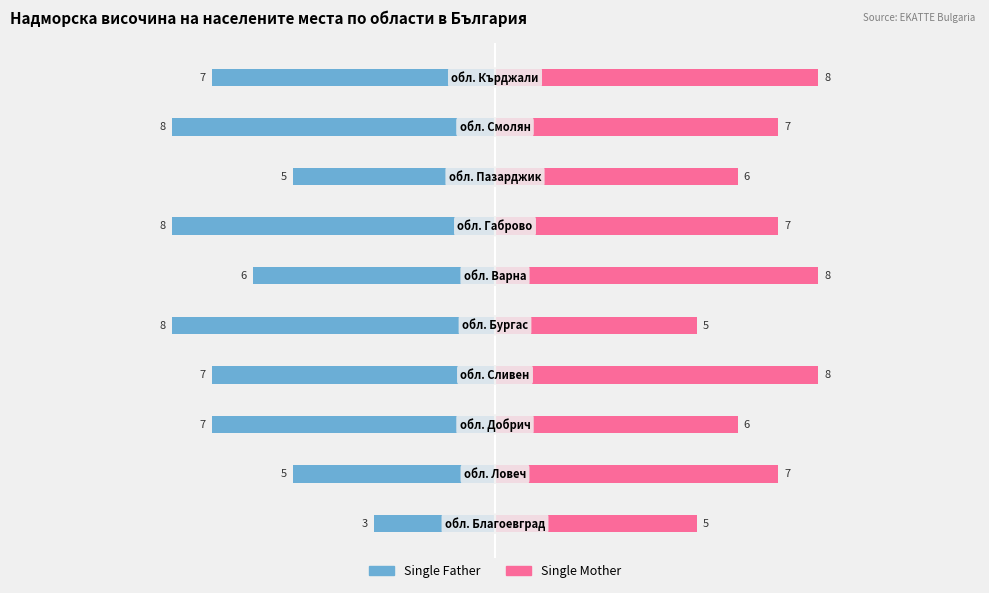

Reading left to right, transcribe all the data shown in this chart.

Single Father: 0=-3	1=-5	2=-7	3=-7	4=-8	5=-6	6=-8	7=-5	8=-8	9=-7
Single Mother: 0=5	1=7	2=6	3=8	4=5	5=8	6=7	7=6	8=7	9=8